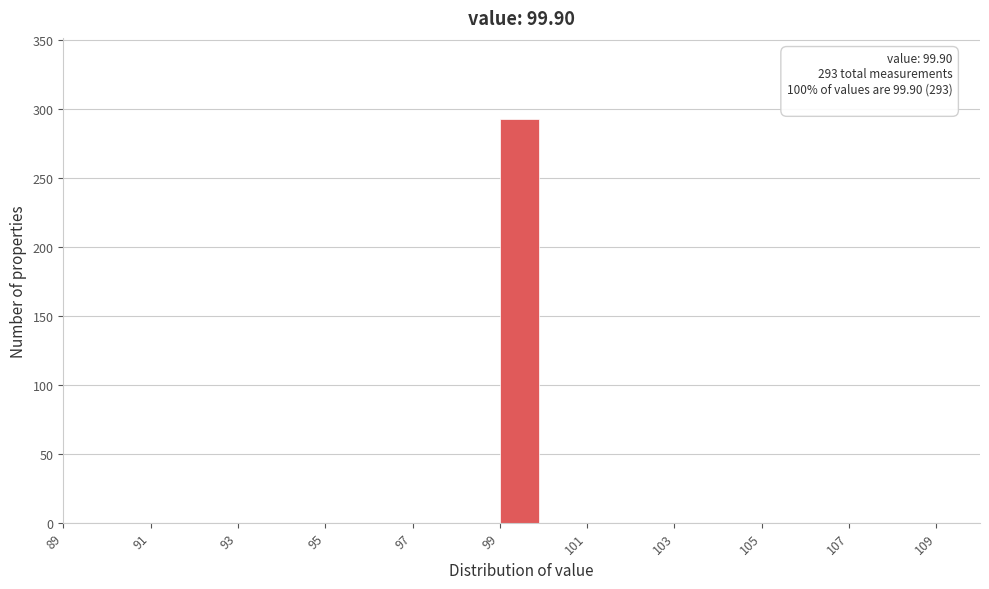

Over which range of the x-axis is the bar tallest?

99 to 100